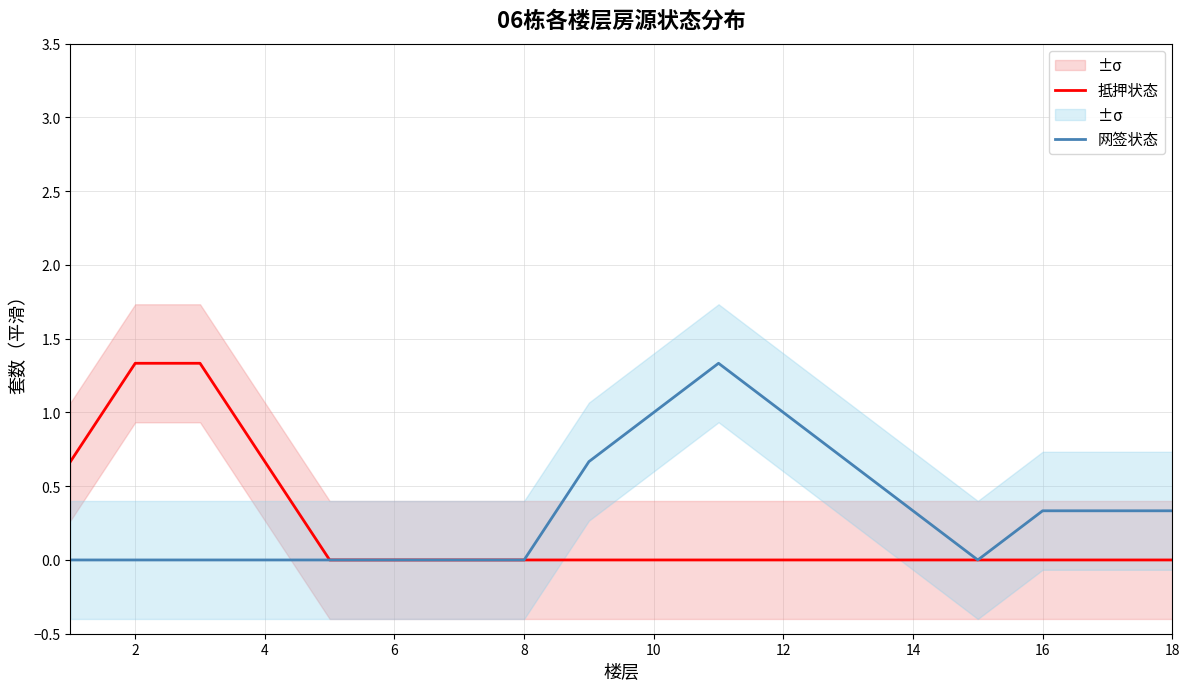

Which series has the largest range (max minus min)?

抵押状态